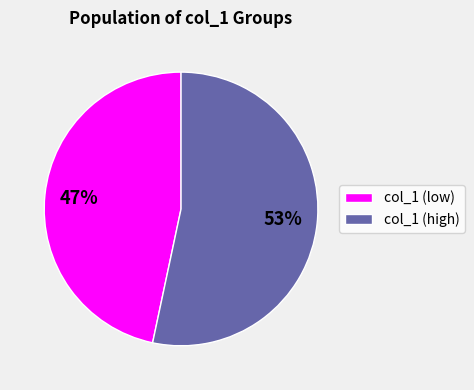

True or false: col_1 (low) accounts for 47% of the total.

True